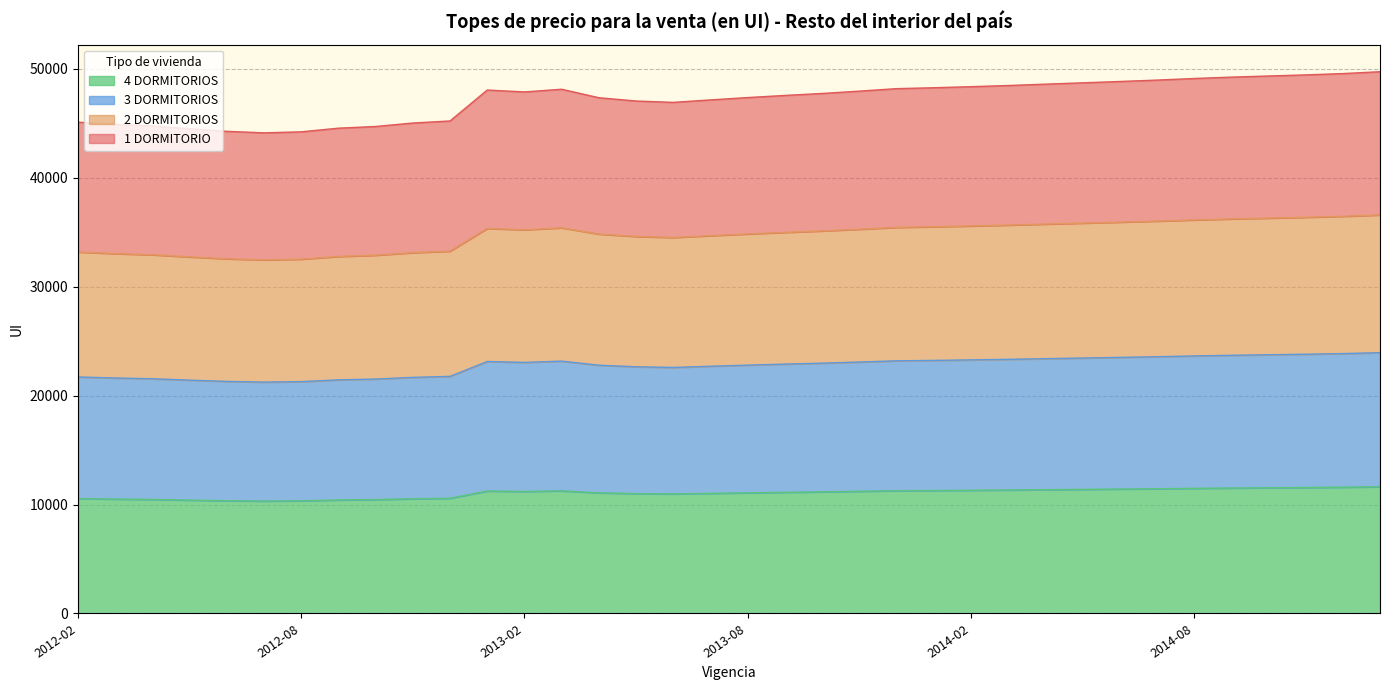

Read the 2 DORMITORIOS value at 2013-03, to the nearest 10.

35390